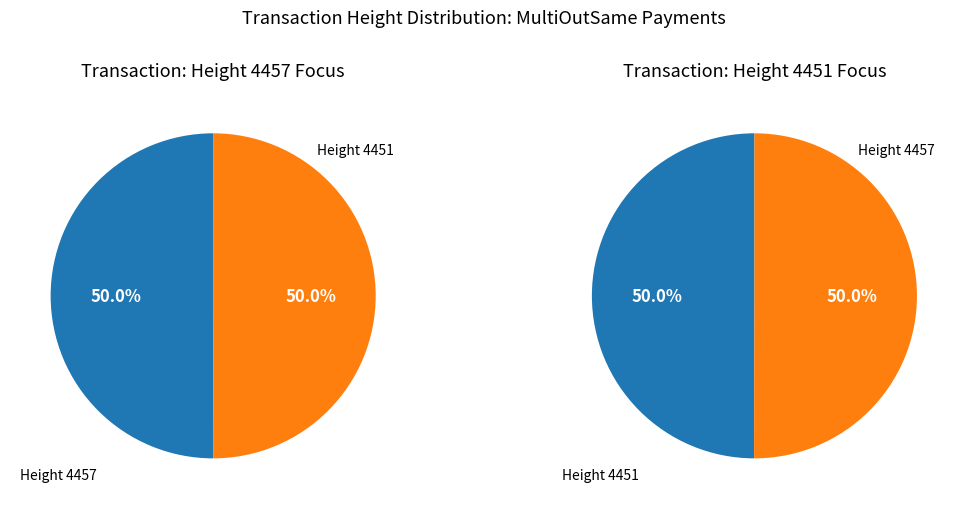

How much of the chart is everything except 4457?

50.0%